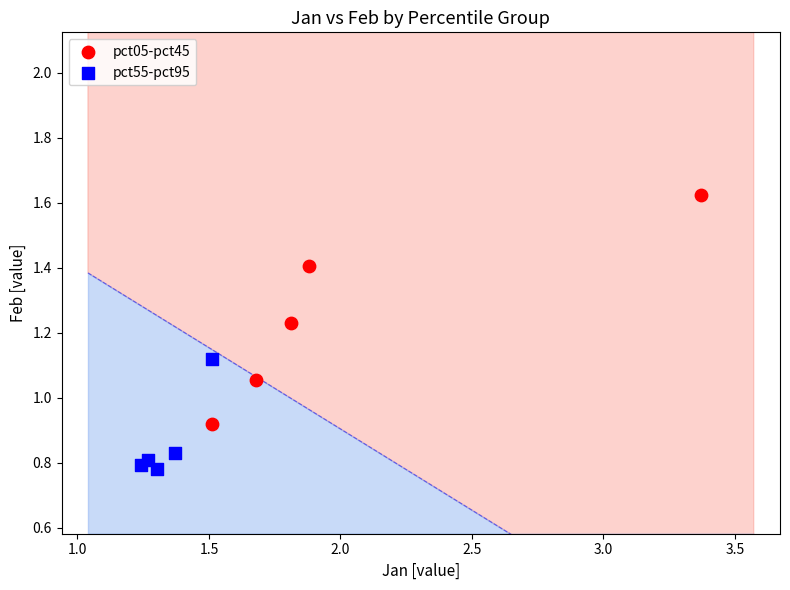

Which series reaches the minimum Y coordinate?

pct55-pct95